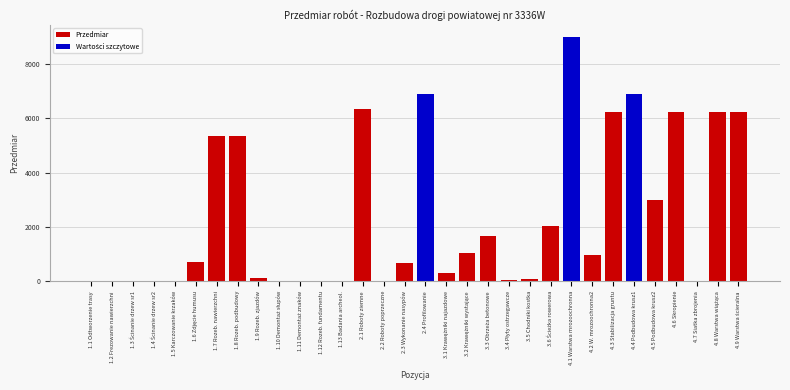

The value at 4.1 Warstwa mrozoochronna is 8989.2. True or false?

True